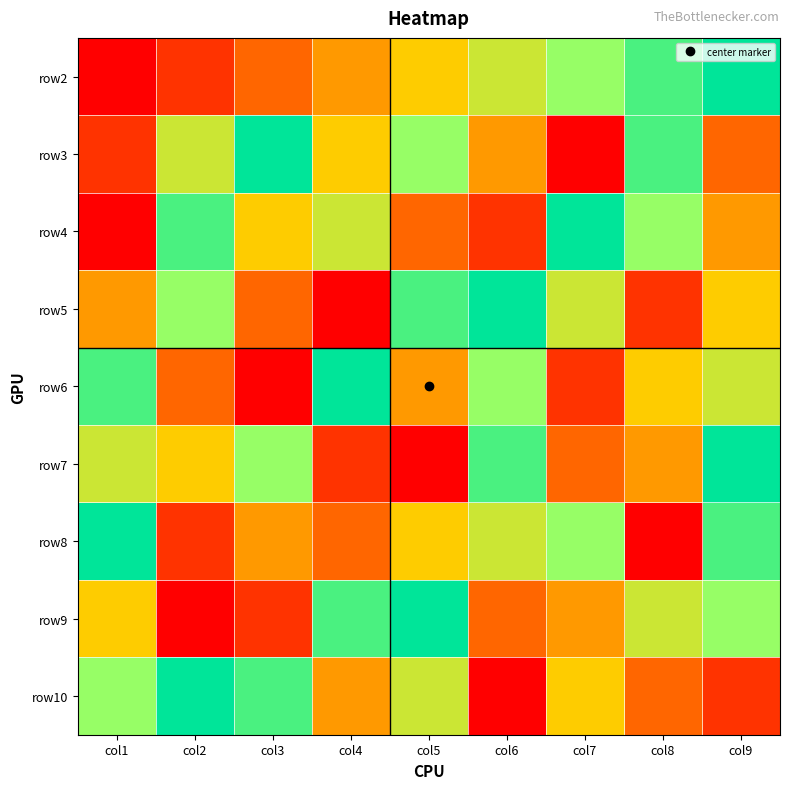

Reading left to right, transcribe all the data shown in this chart.

row2: col1=1	col2=2	col3=3	col4=4	col5=5	col6=6	col7=7	col8=8	col9=9
row3: col1=2	col2=6	col3=9	col4=5	col5=7	col6=4	col7=1	col8=8	col9=3
row4: col1=1	col2=8	col3=5	col4=6	col5=3	col6=2	col7=9	col8=7	col9=4
row5: col1=4	col2=7	col3=3	col4=1	col5=8	col6=9	col7=6	col8=2	col9=5
row6: col1=8	col2=3	col3=1	col4=9	col5=4	col6=7	col7=2	col8=5	col9=6
row7: col1=6	col2=5	col3=7	col4=2	col5=1	col6=8	col7=3	col8=4	col9=9
row8: col1=9	col2=2	col3=4	col4=3	col5=5	col6=6	col7=7	col8=1	col9=8
row9: col1=5	col2=1	col3=2	col4=8	col5=9	col6=3	col7=4	col8=6	col9=7
row10: col1=7	col2=9	col3=8	col4=4	col5=6	col6=1	col7=5	col8=3	col9=2